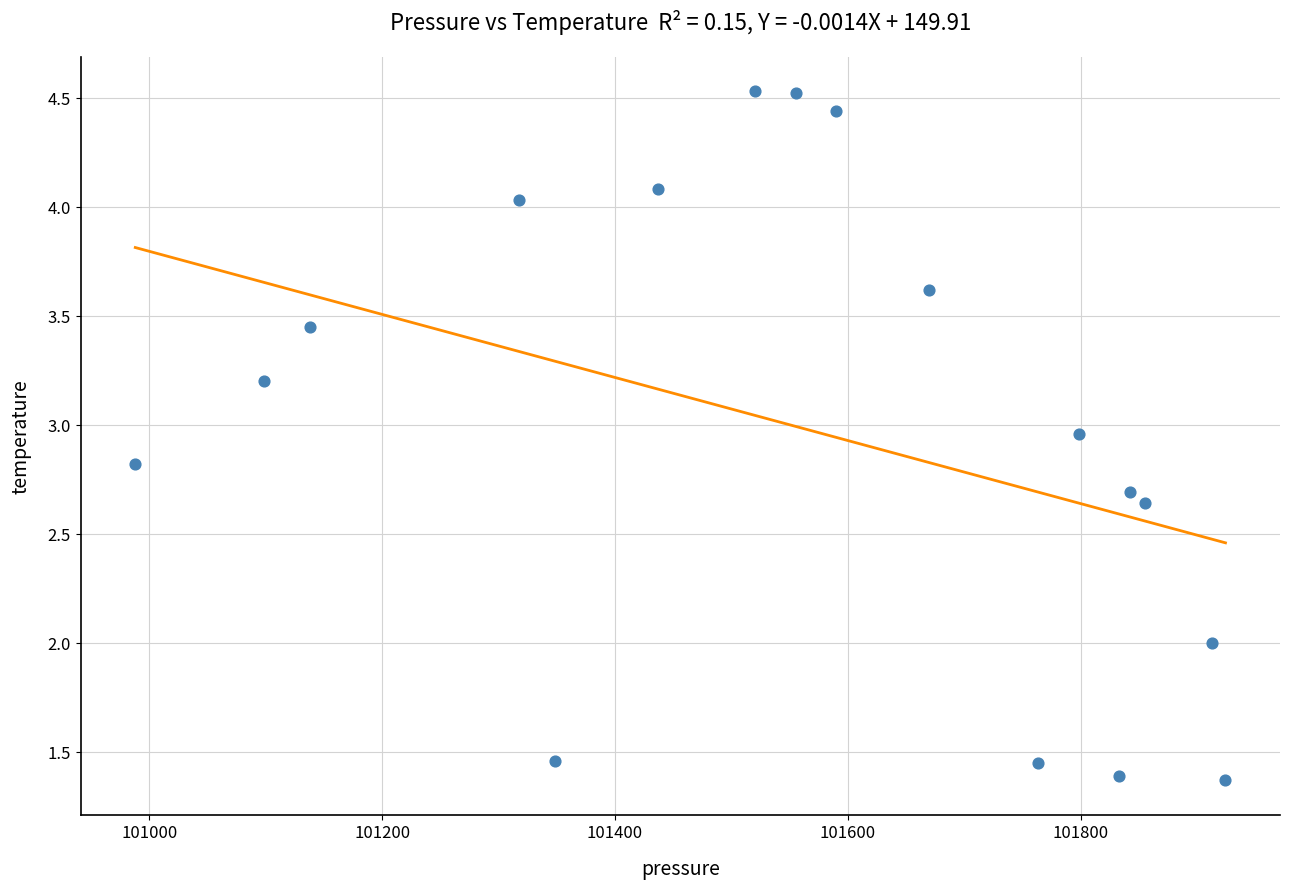

What is the range of Y values (max minus min)?

3.2